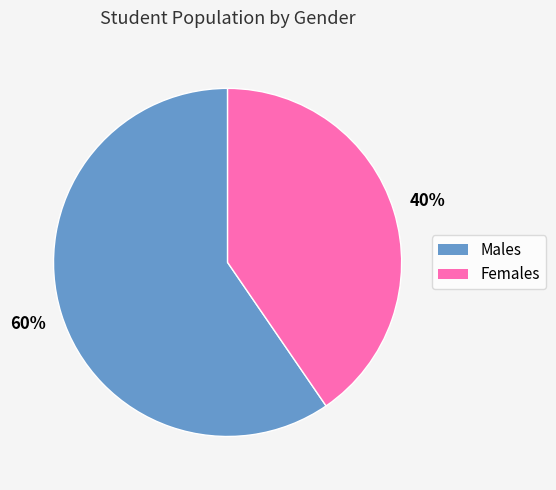

To the nearest percent, what is the average slice percentage?

50%